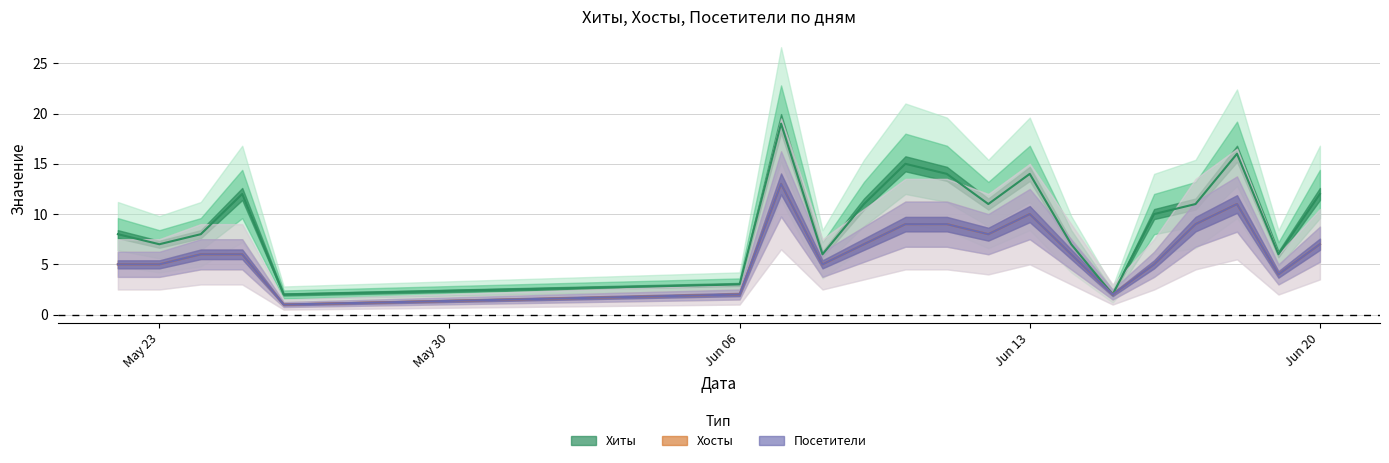

Which label corresponds to the smallest value in the chart?

2022-05-26